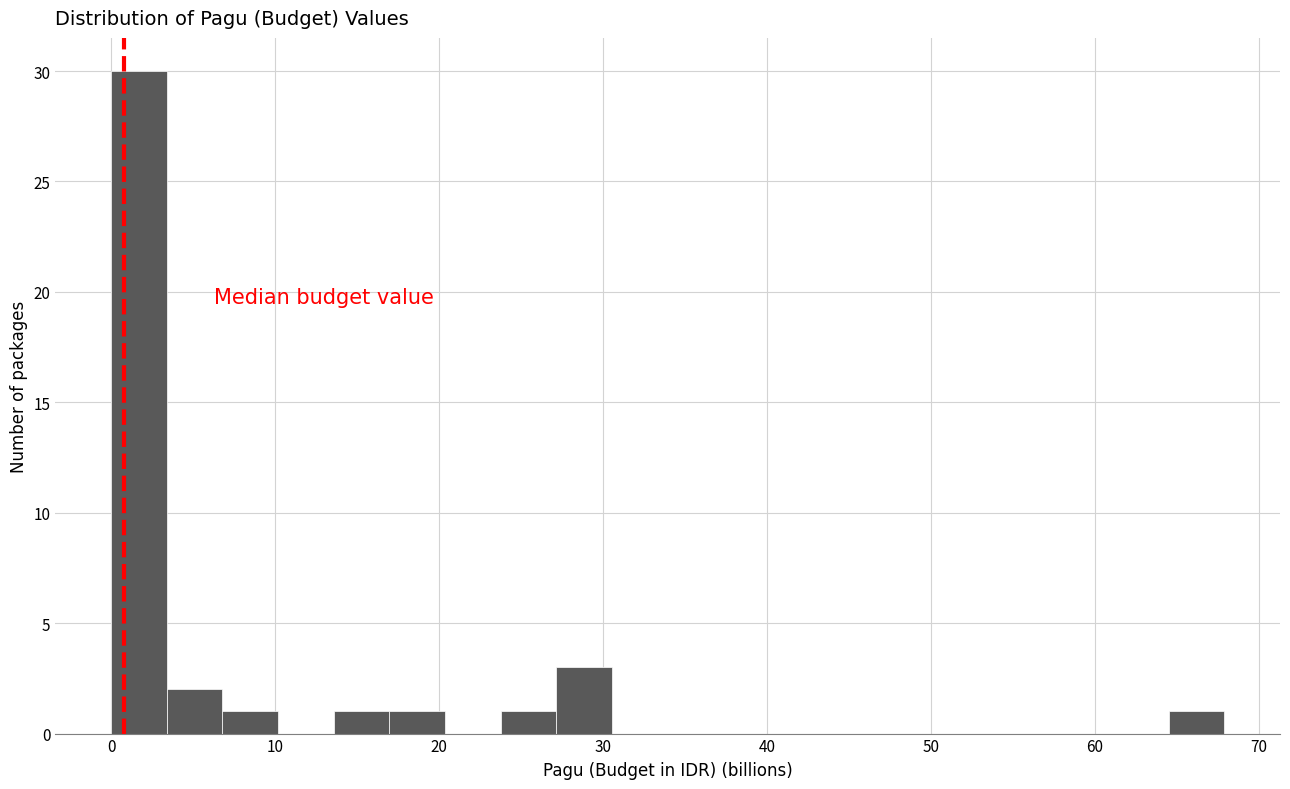

Around what value on the x-axis is the tallest bar? Give the approximate position of its centre, as read against the axis.

2